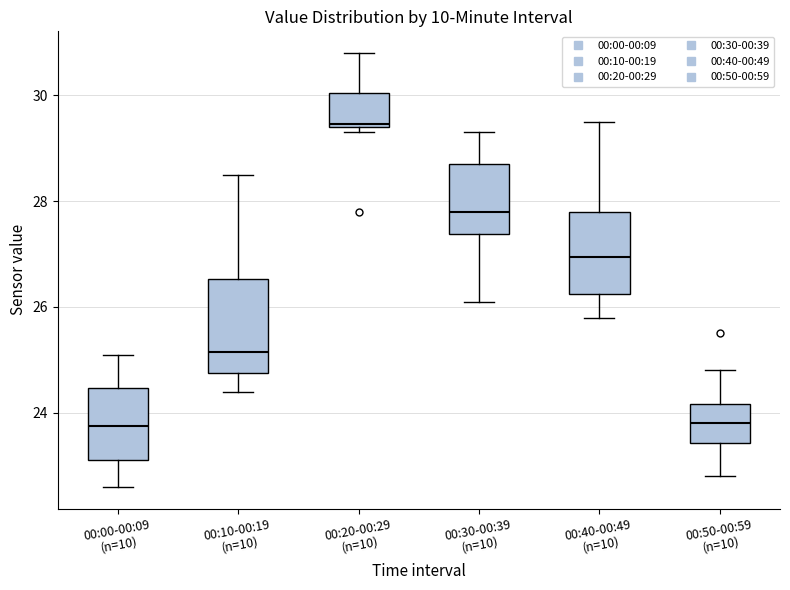

Which box's median line is the highest?

00:20-00:29 (n=10)